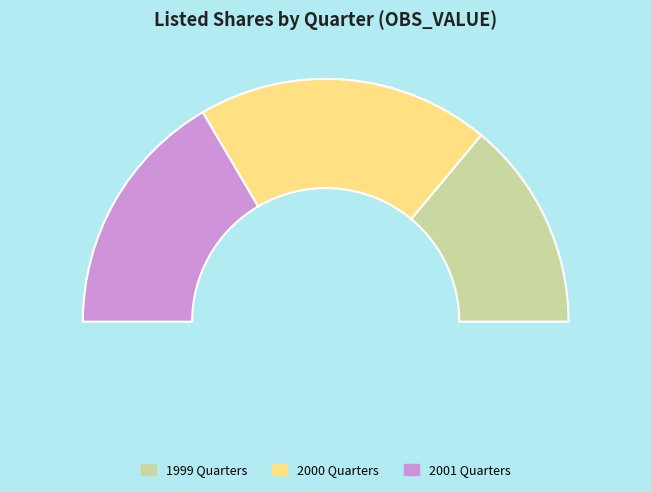

Is 2001-Q1 the majority of the pie?

No